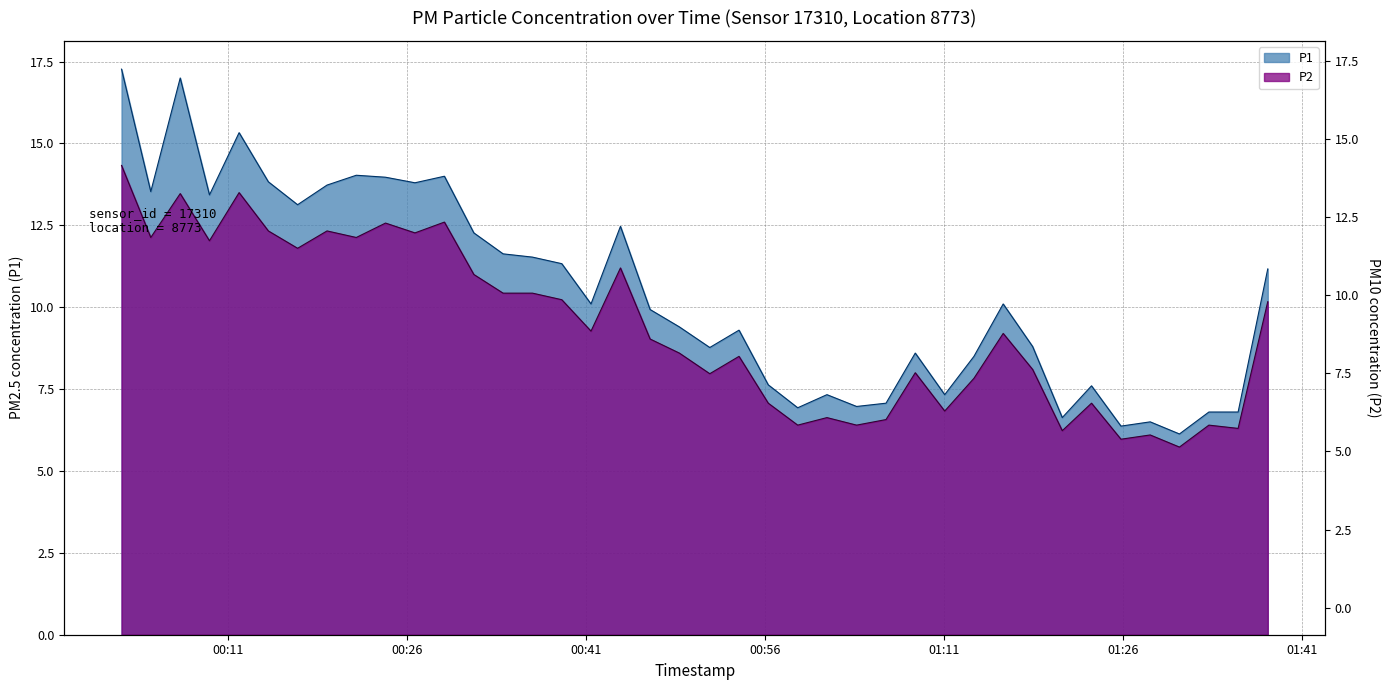

Which series has the widest spread of values?

P1